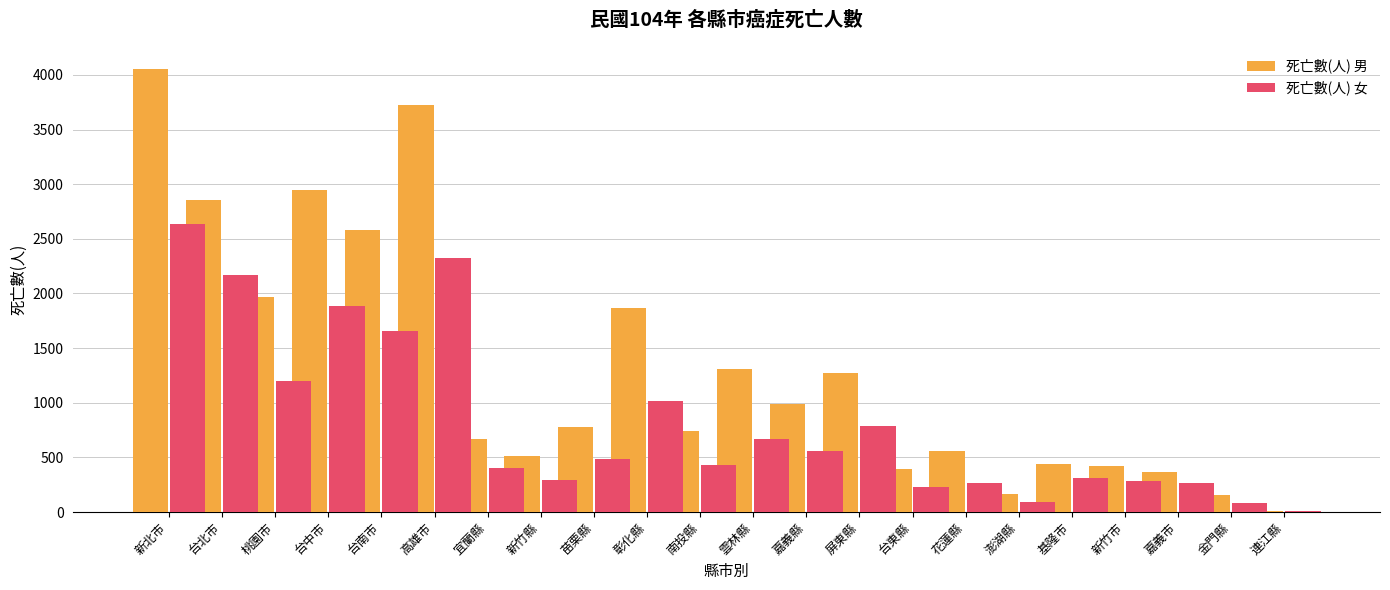

What position from the right is 高雄市?

17